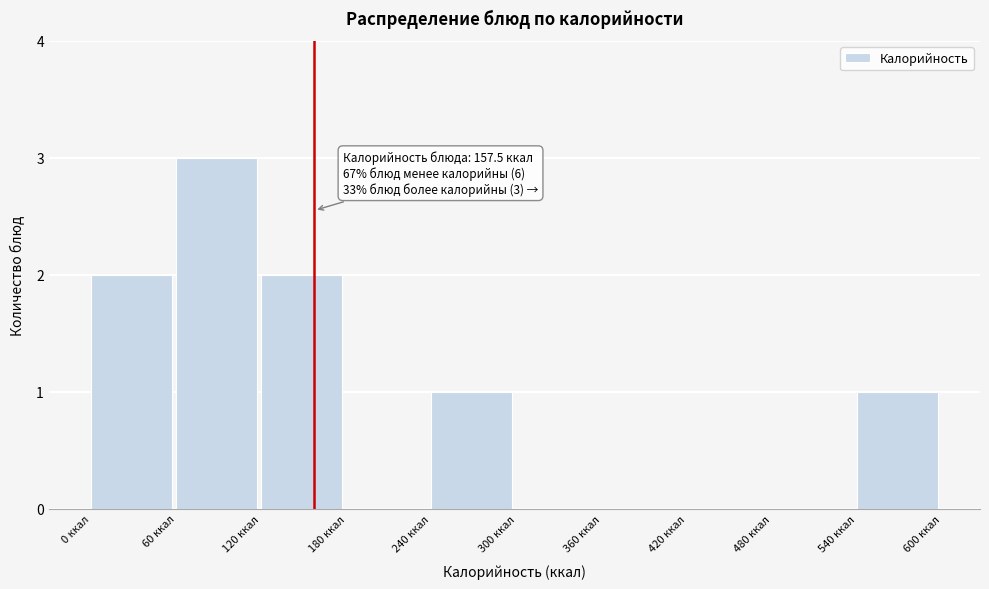

Over which range of the x-axis is the bar tallest?

60 to 120